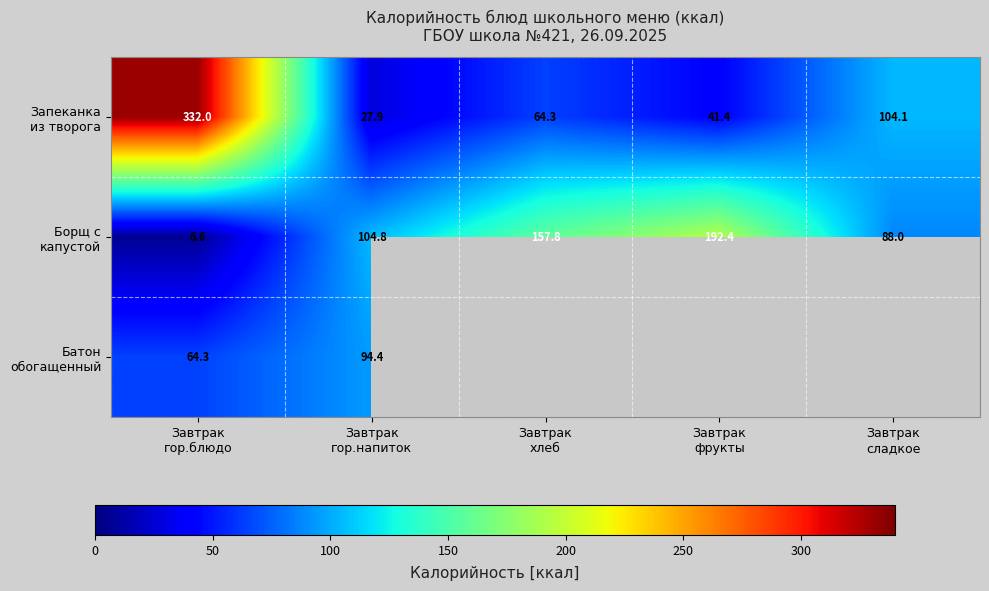

Which category has the highest value in the Запеканка из творога series?

Завтрак гор.блюдо